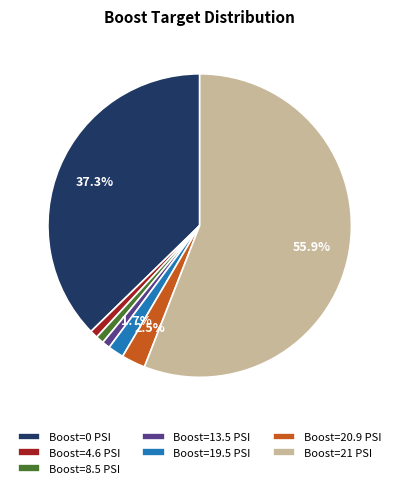

How many slices are in this pie chart?

7